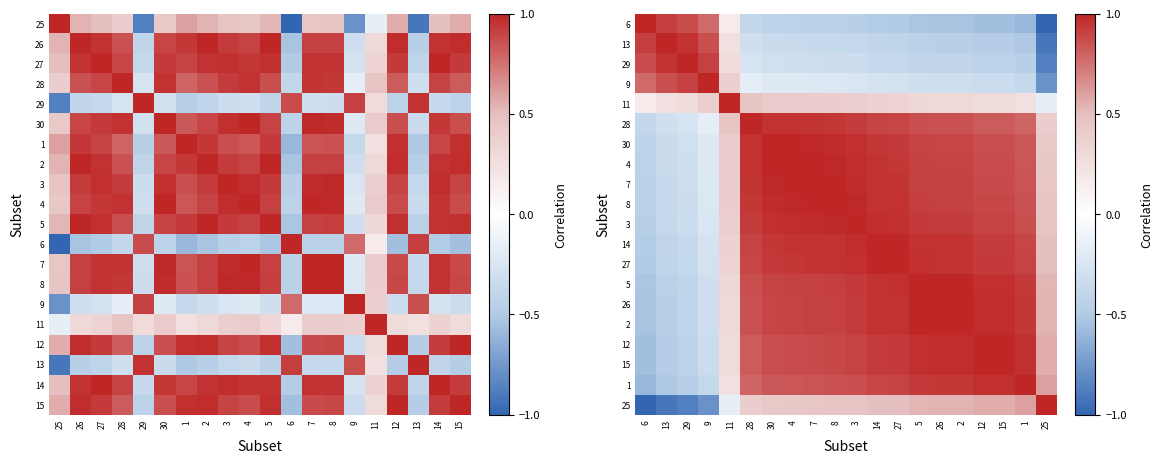

List the series in order of their peak value, lowest first.

6, 13, 29, 9, 11, 28, 30, 4, 7, 8, 3, 14, 27, 5, 26, 2, 12, 15, 1, 25